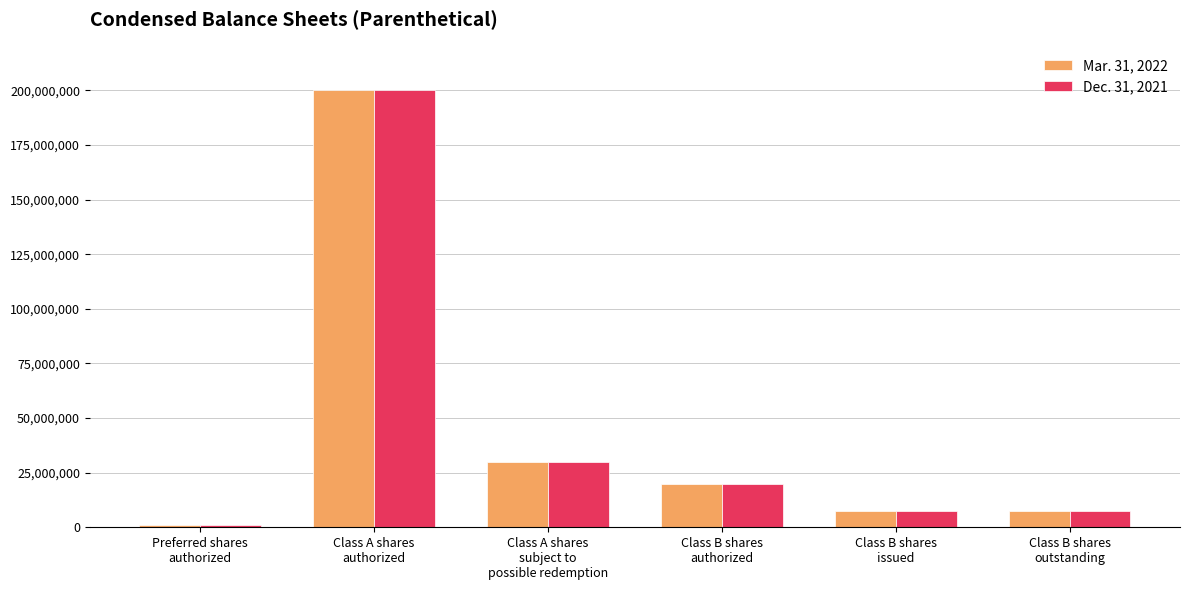

What is the greatest value displayed?

200000000